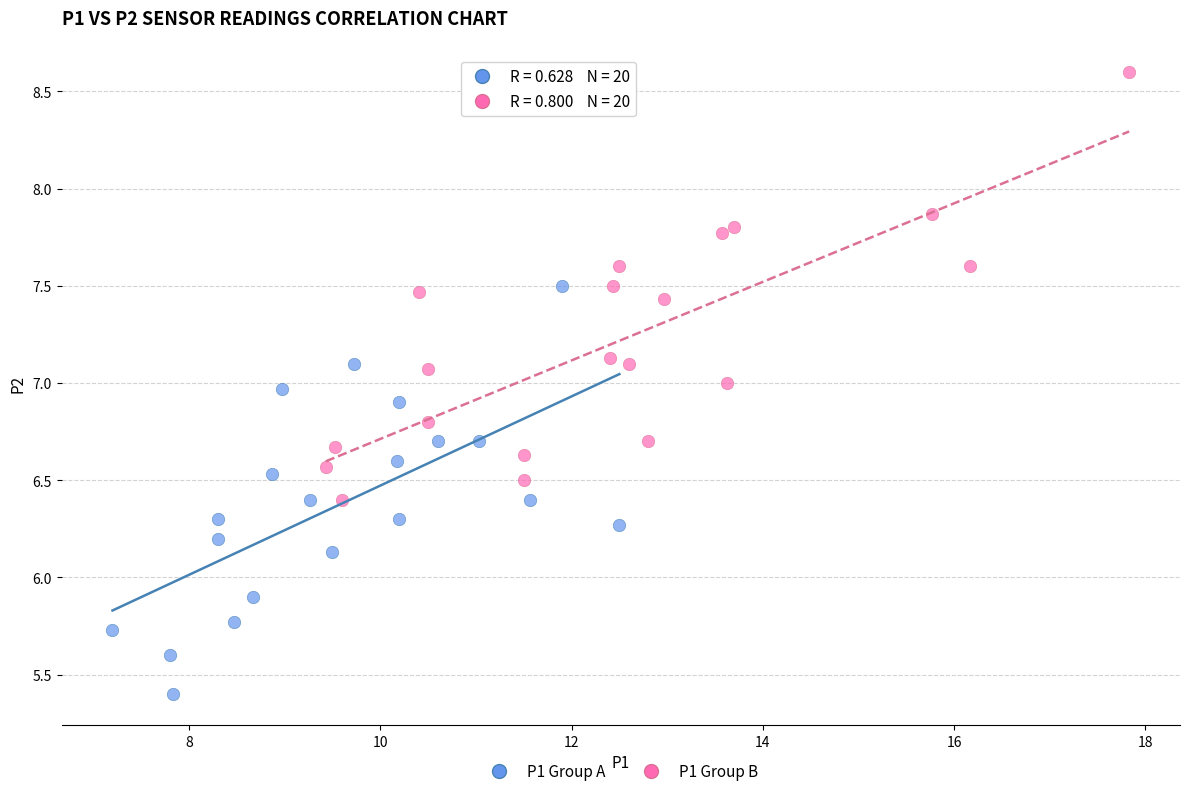

What are all the series names shown in the legend?

P1 Group A, P1 Group B